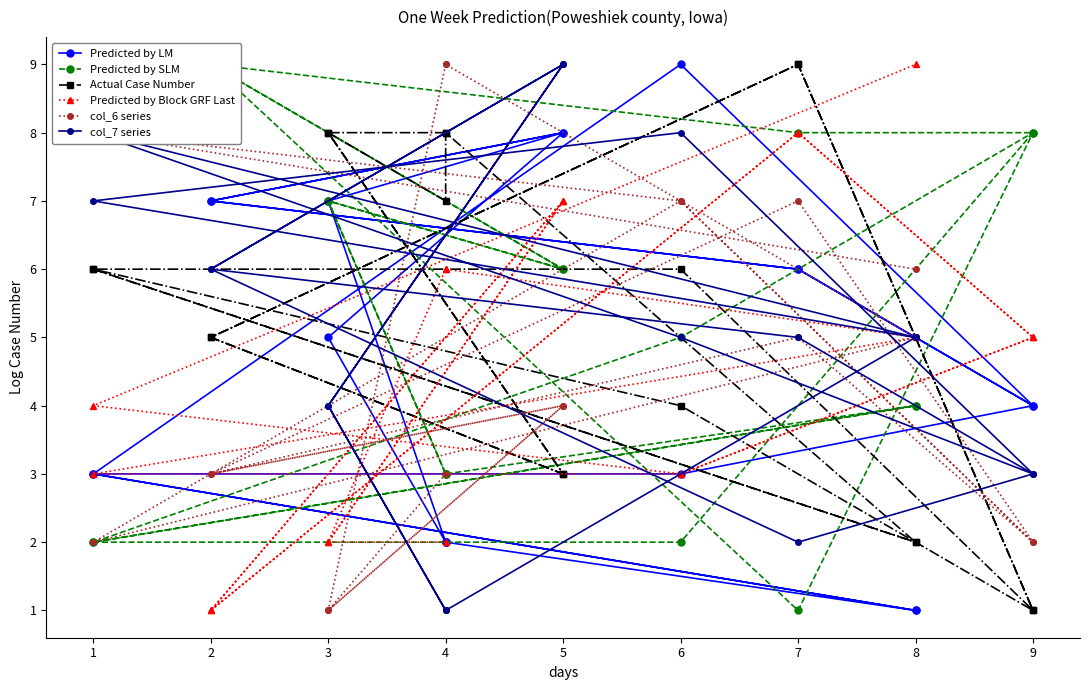

True or false: Predicted by Block GRF Last has a value of 10 at 4.

False